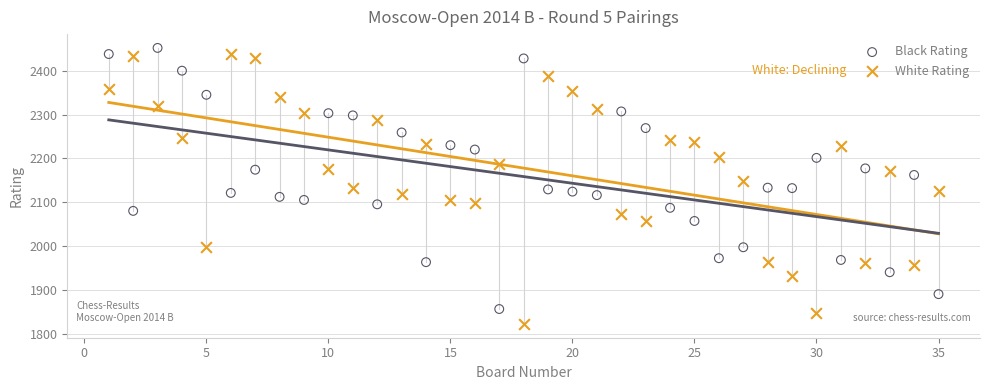

Across all data points, what is the range of Y values (max minus min)?

630